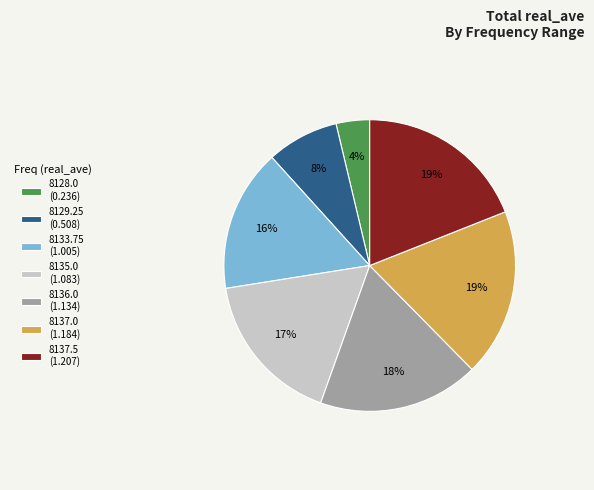

To the nearest percent, what is the difference between the 8135.0 and 8136.0 slice percentages?

1%